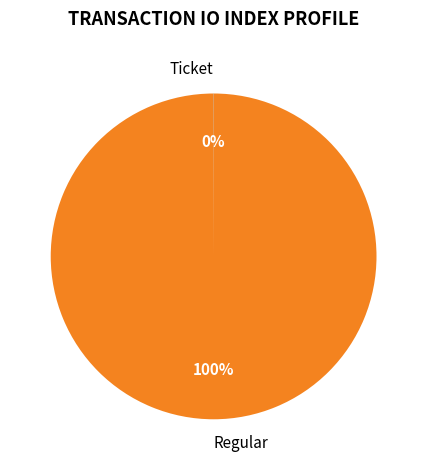

To the nearest percent, what portion does Regular represent?

100%